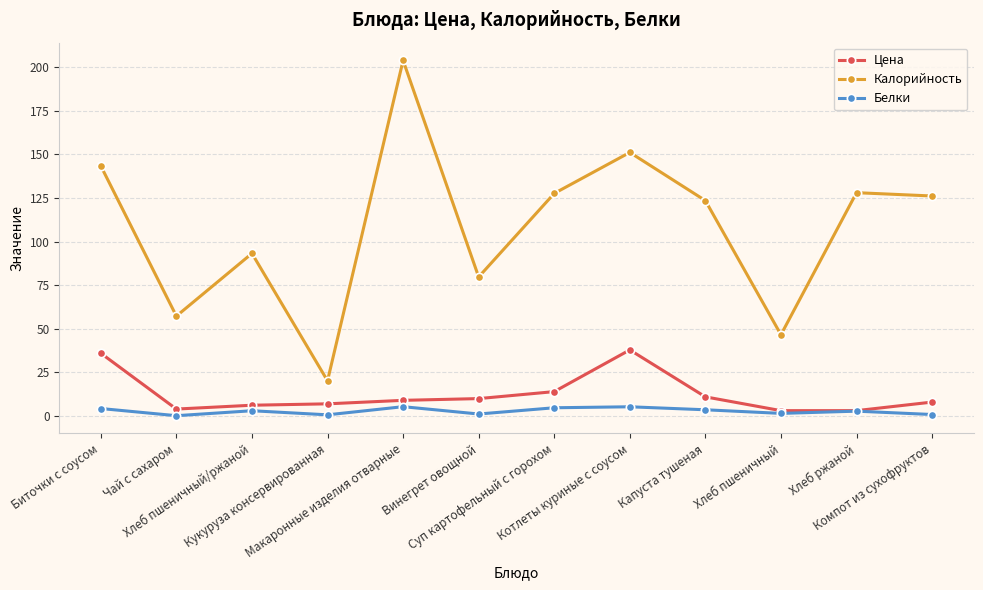

What position from the left is Чай с сахаром?

2